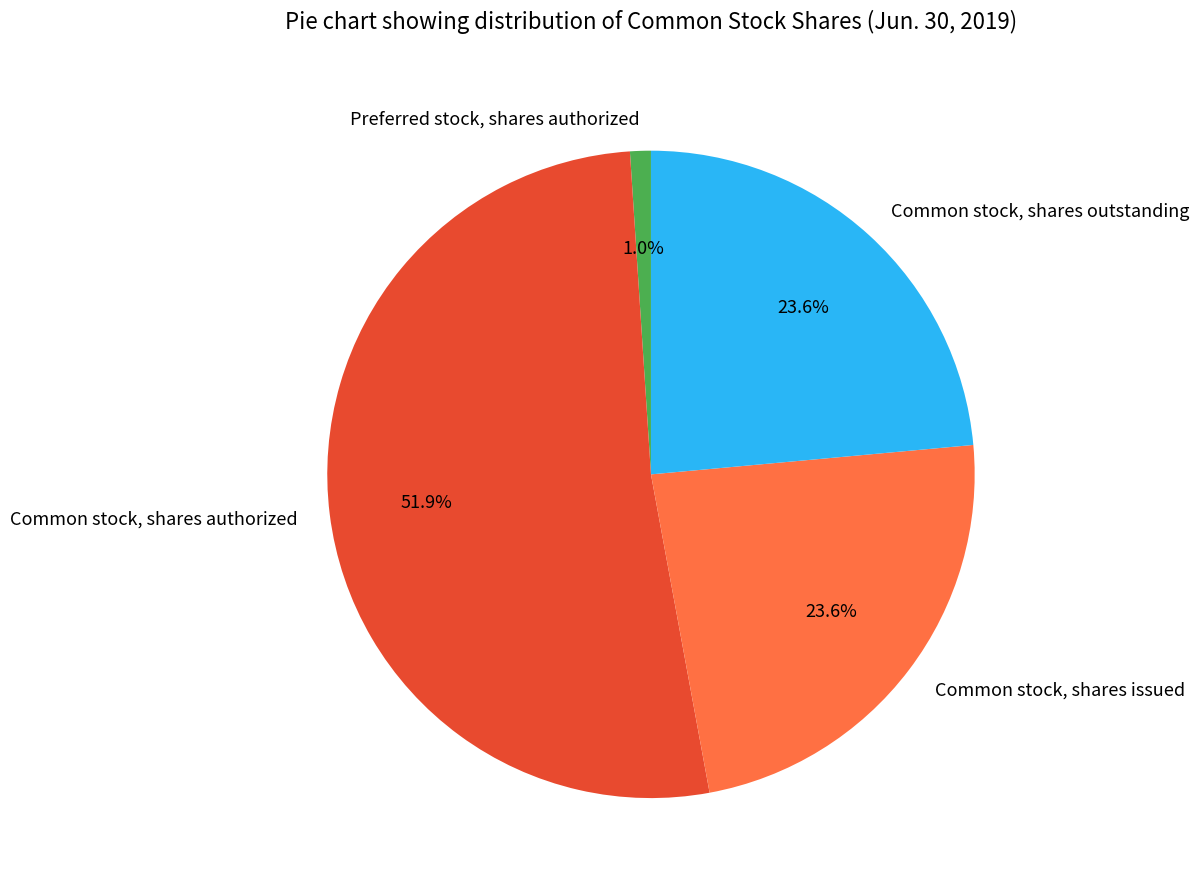

Which slice represents more than half of the pie?

Common stock, shares authorized